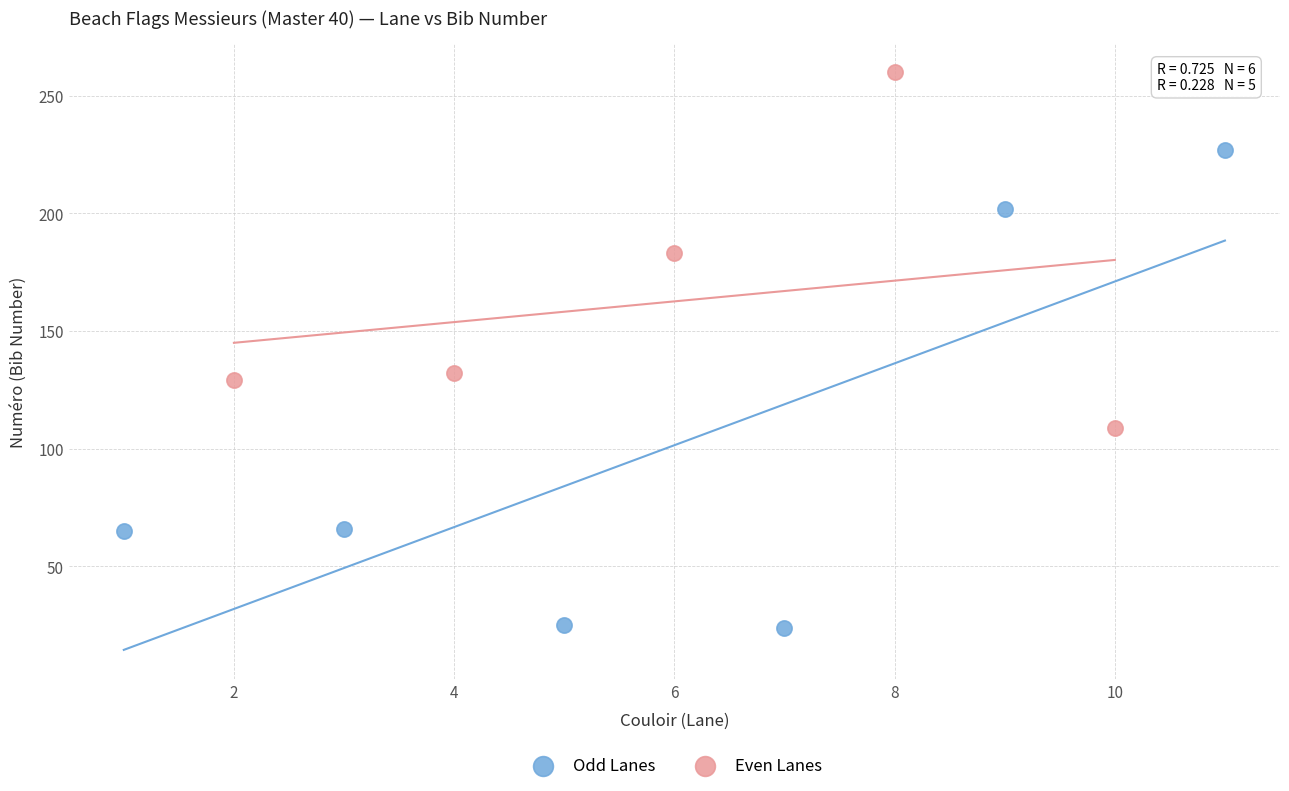

Which series reaches the maximum Y coordinate?

Even Lanes